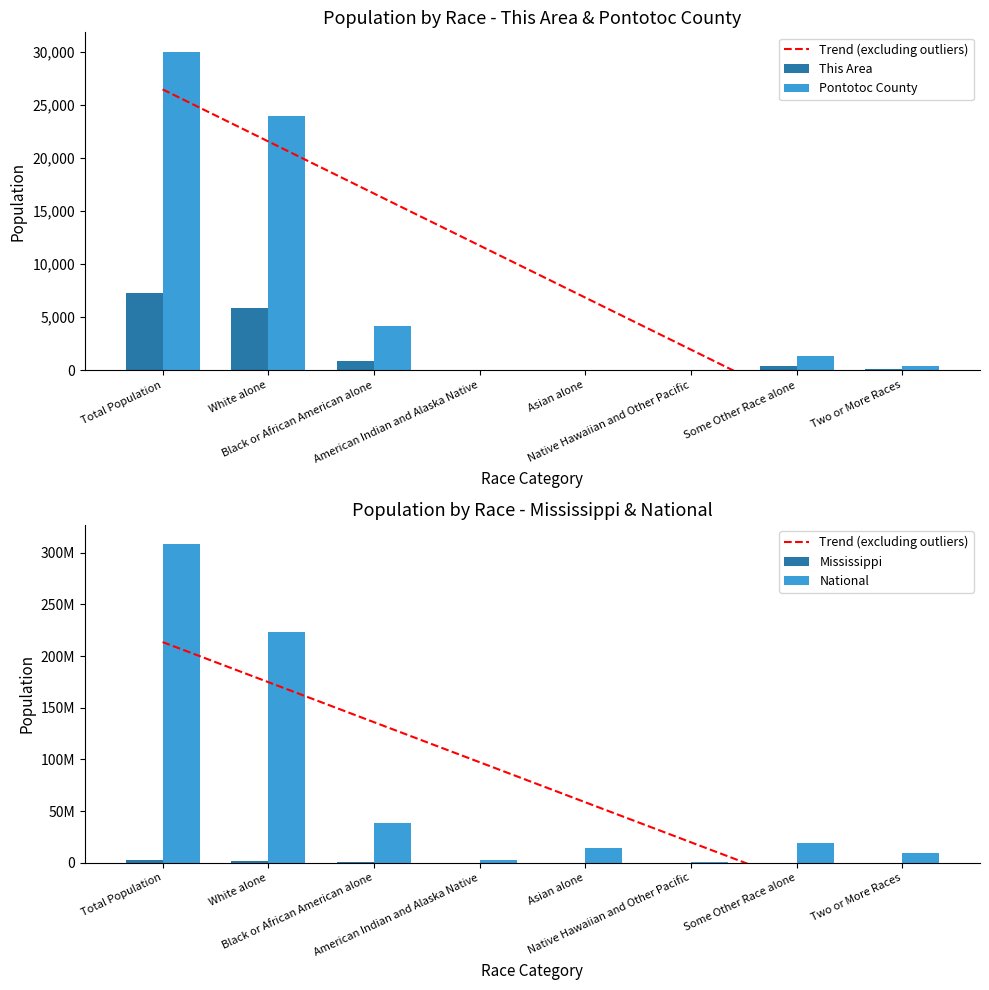

Rank the series at Black or African American alone from lowest to highest value.

This Area, Pontotoc County, Mississippi, National, Trend (excluding outliers)